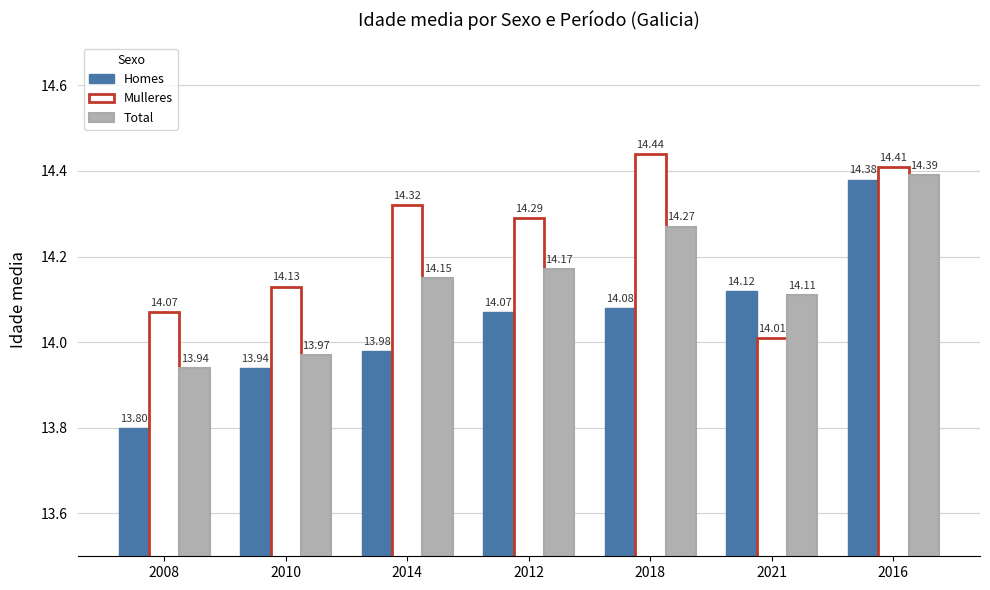

What is the average value of the Mulleres series?

14.2